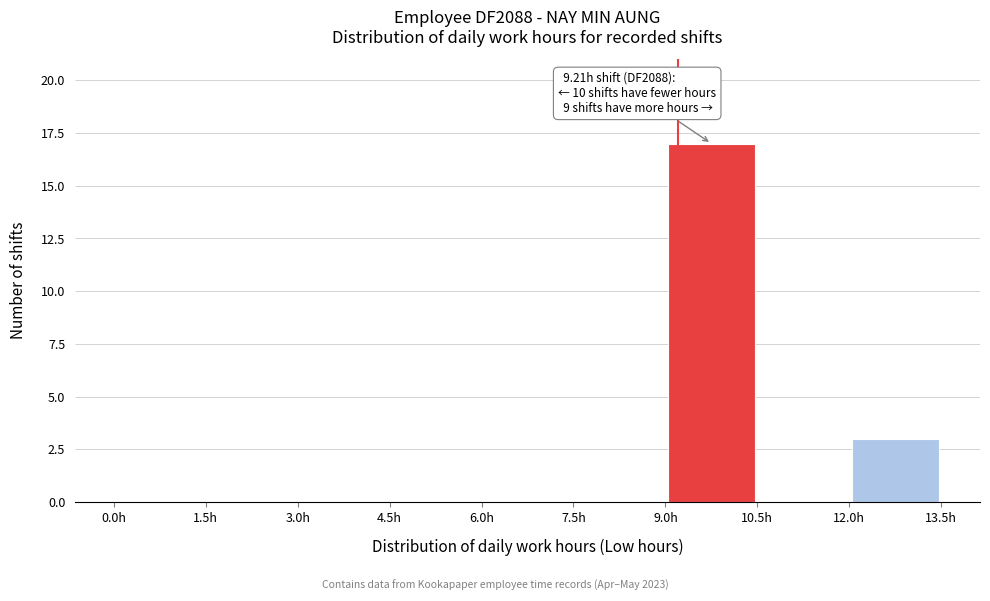

Over which range of the x-axis is the bar tallest?

9.0 to 10.5